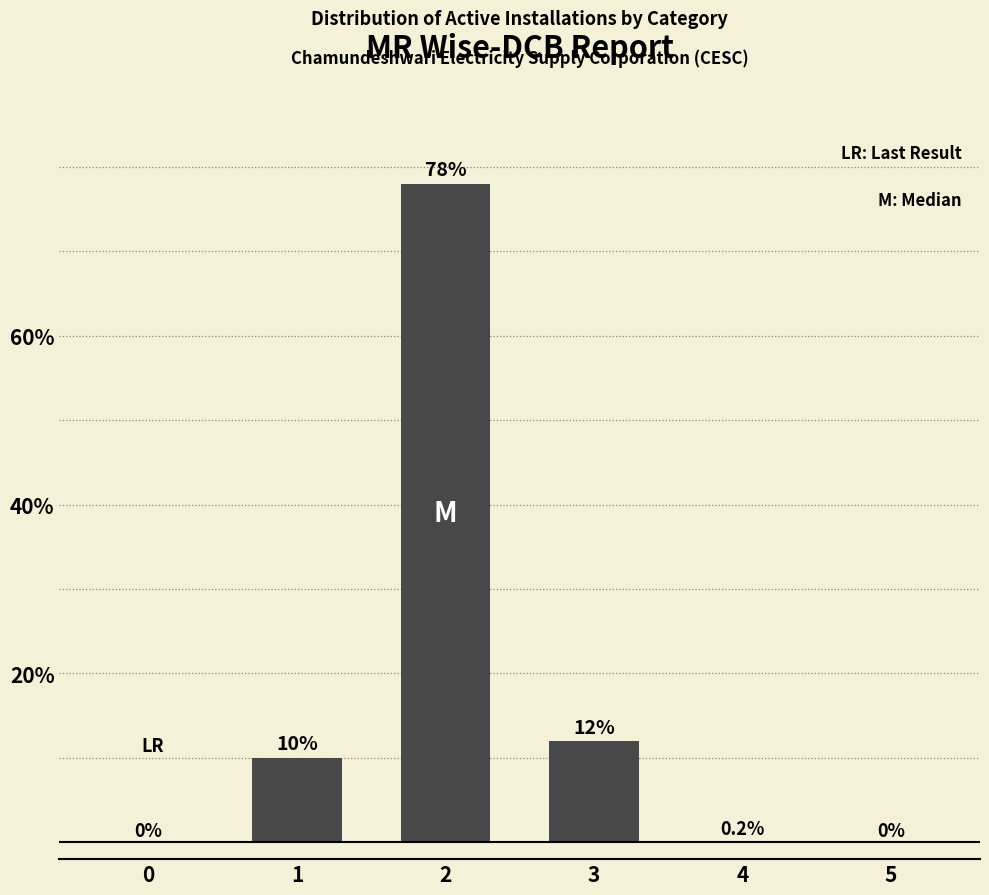

Reading right to left, extract all data points from this chart.

5=0.0	4=0.2	3=12.0	2=78.0	1=10.0	0=0.0